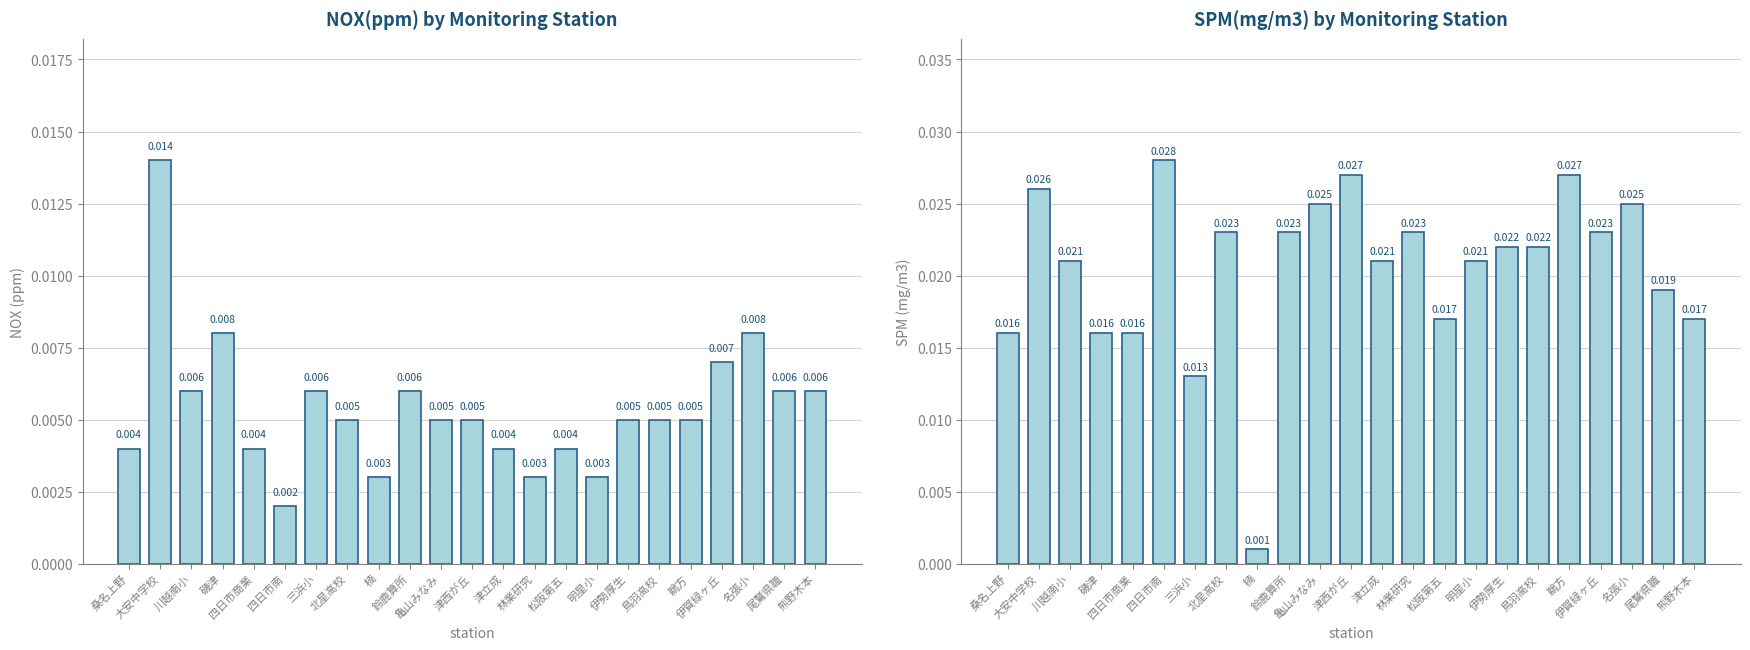

Is the value of NOX(ppm) at 磯津 greater than the value of SPM(mg/m3) at 松阪第五?

No